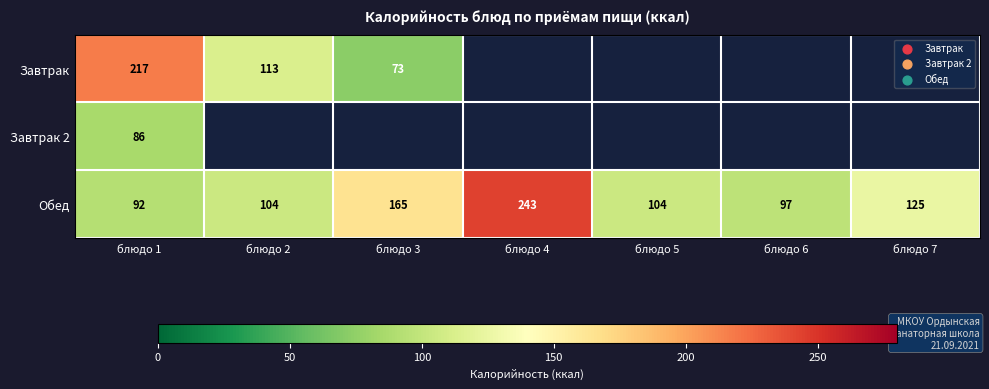

The Обед series shows 104 at блюдо 5. True or false?

True